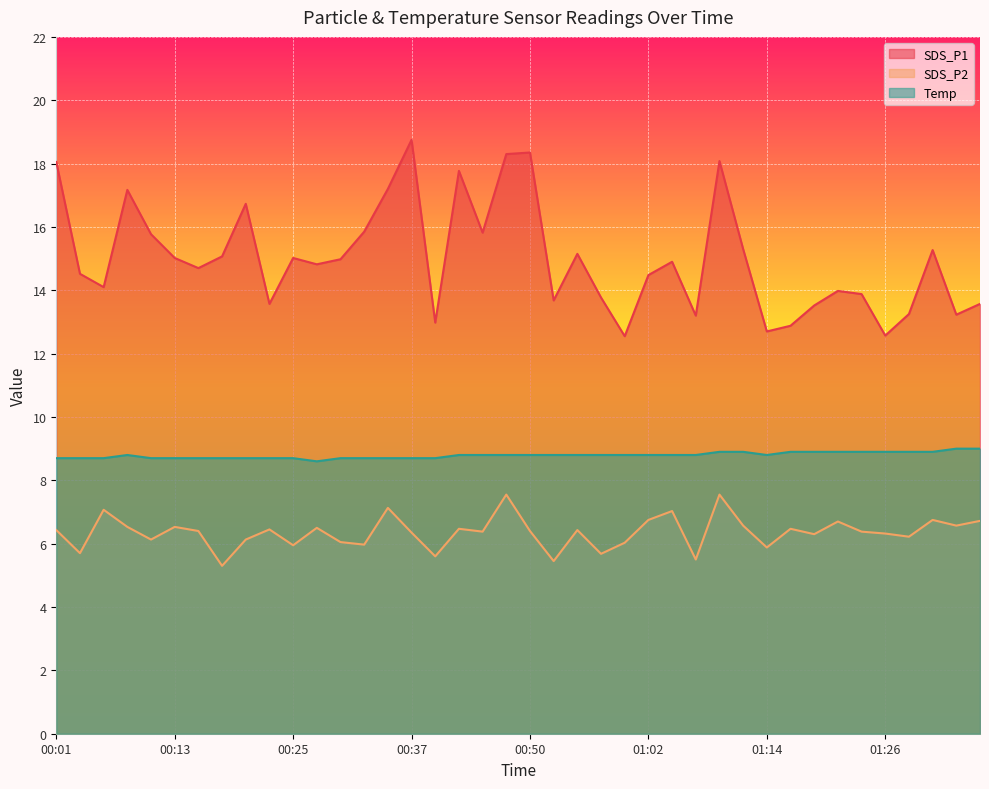

What are all the series names shown in the legend?

SDS_P1, SDS_P2, Temp